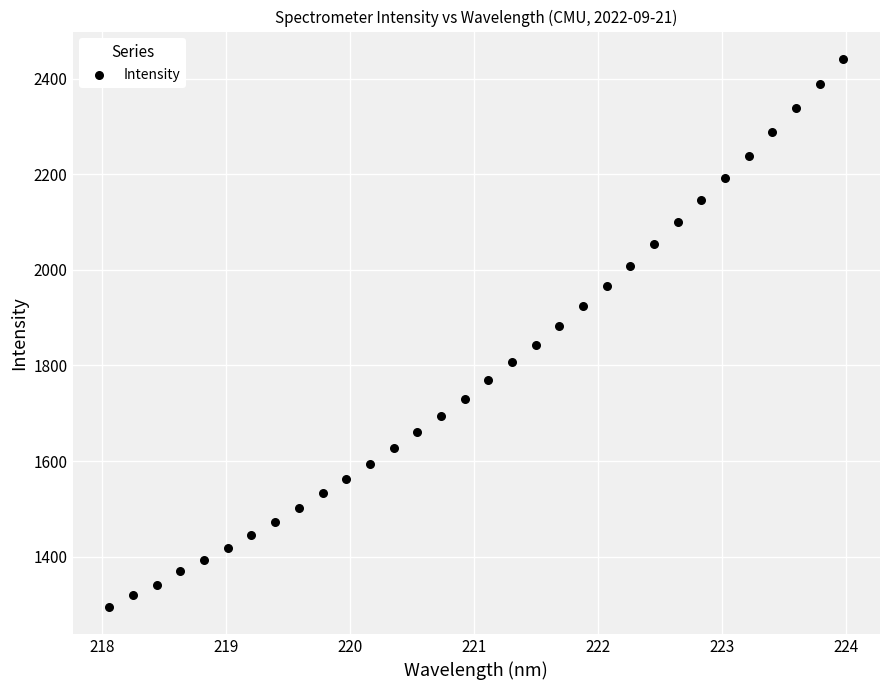

What is the range of Y values (max minus min)?

1145.8